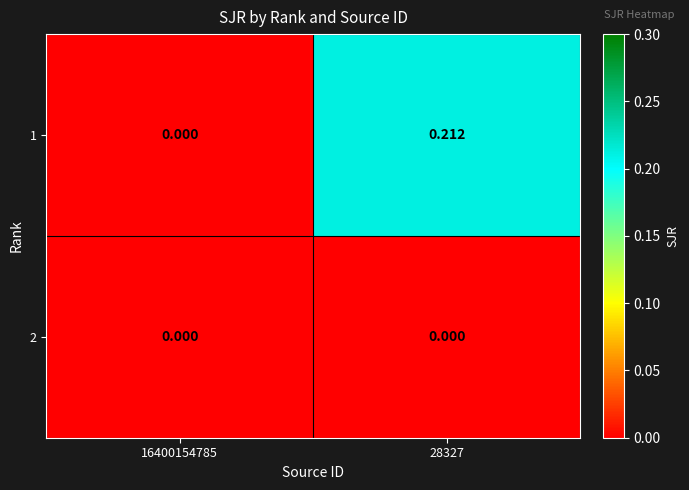

What is the greatest value displayed?

0.2